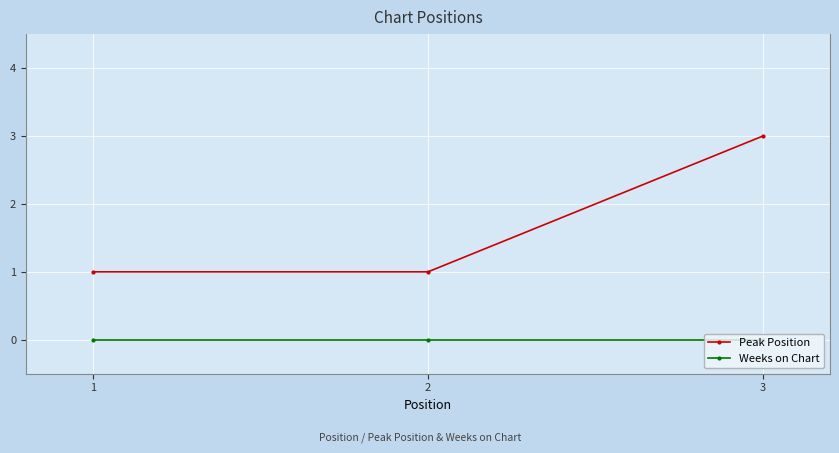

List the series in order of their peak value, highest first.

Peak Position, Weeks on Chart